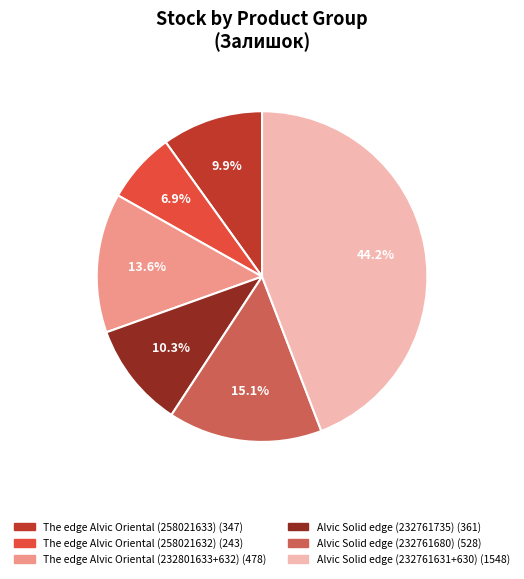

Is there any slice that represents more than half of the pie?

No